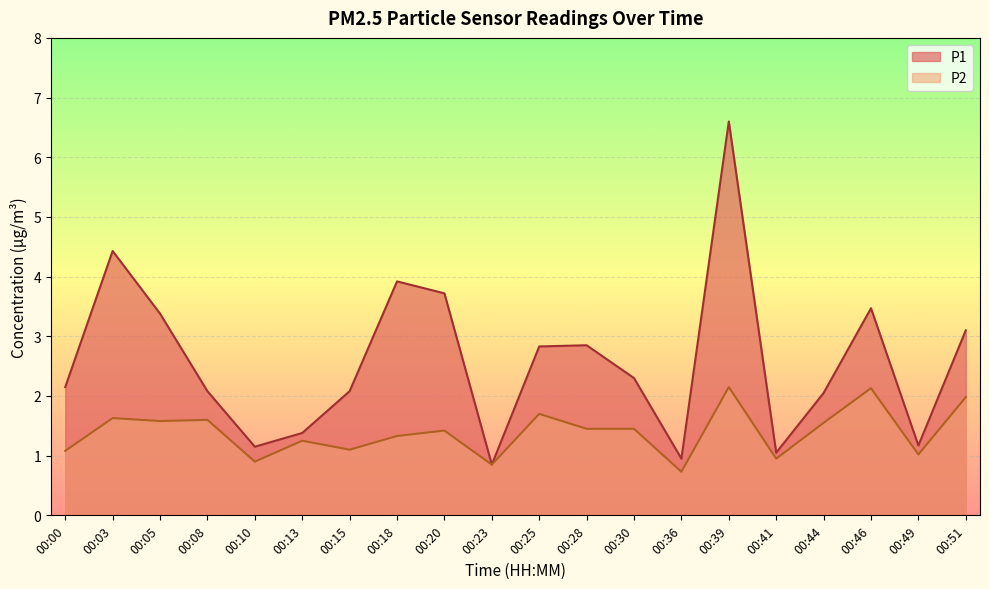

What is the difference between the second highest and minimum values in the P1 series?

3.6